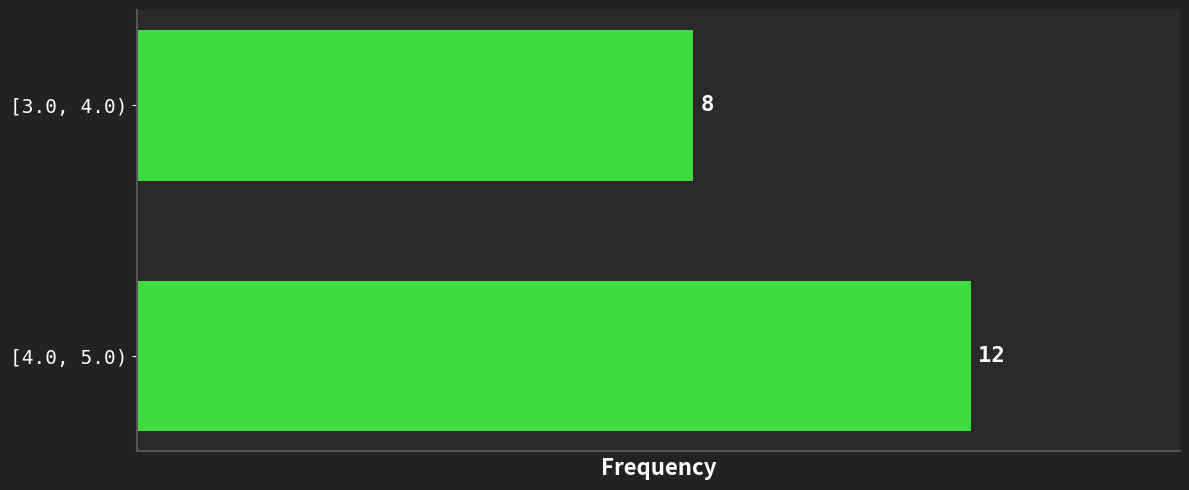

Reading bottom to top, transcribe all the data shown in this chart.

[4.0, 5.0)=12	[3.0, 4.0)=8